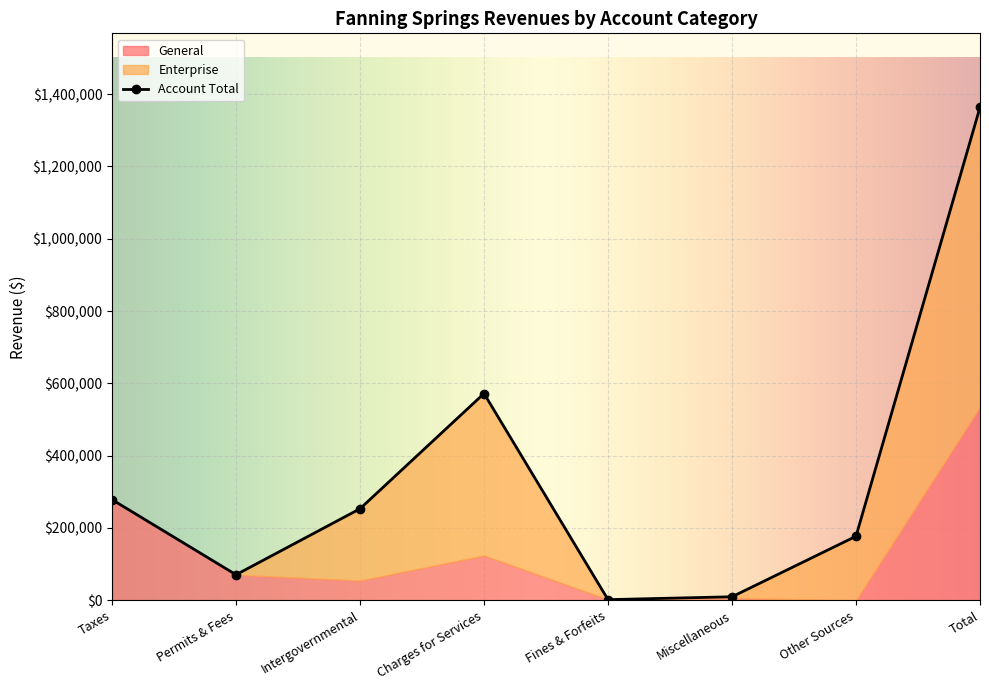

How many categories are shown in the chart?

8